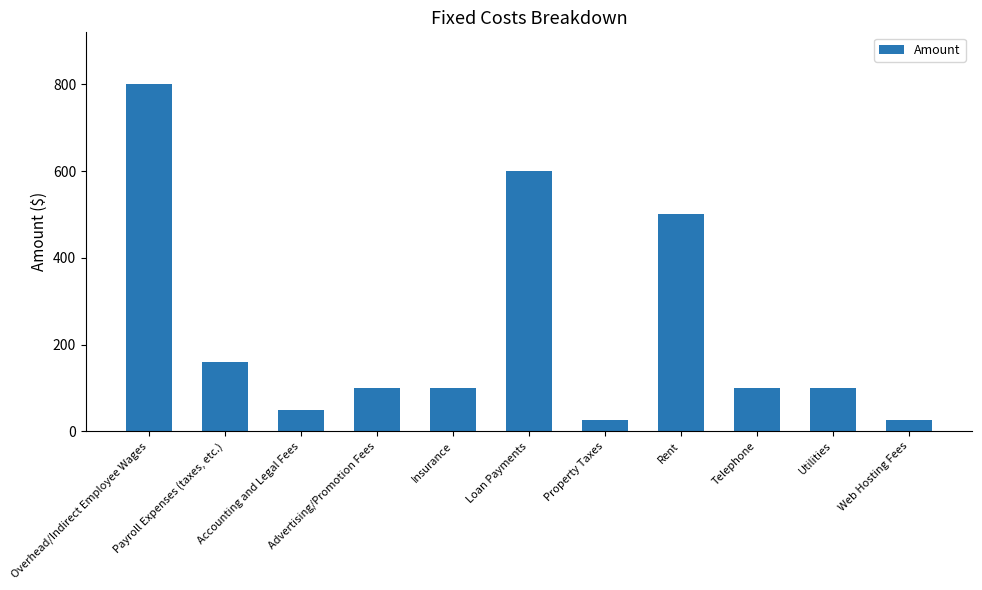

What is the value of the 5th bar from the left?

100